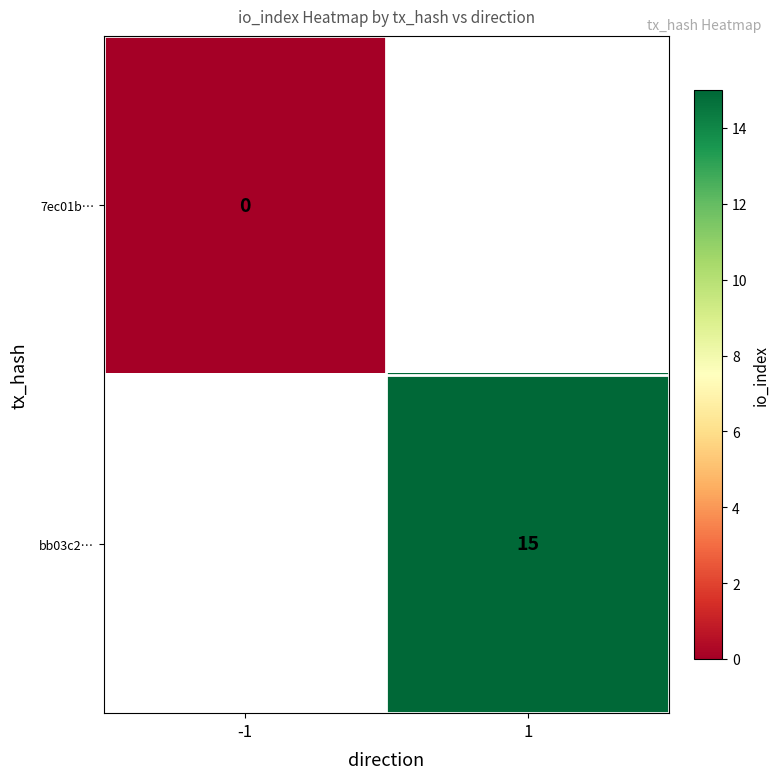

The value of bb03c2… at 1 is 15. True or false?

True